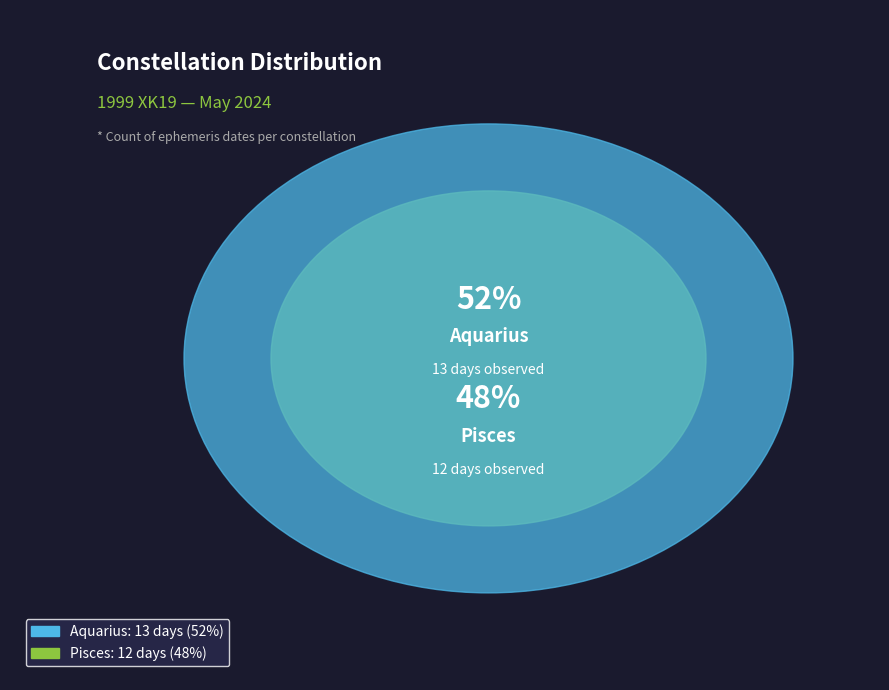

Is there any slice that represents more than half of the pie?

Yes